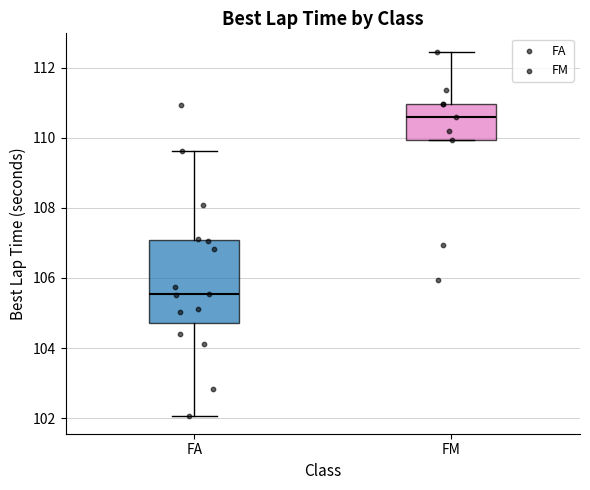

Comparing the boxes themselves (not the whiskers), which one is the tallest?

FA